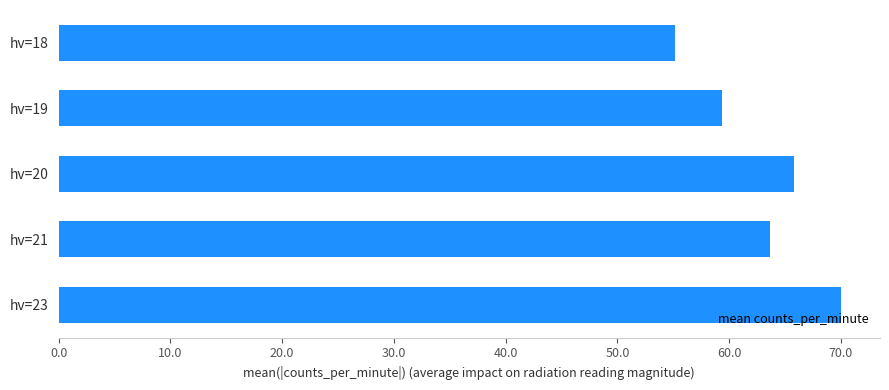

Read the value at hv=23.

70.0